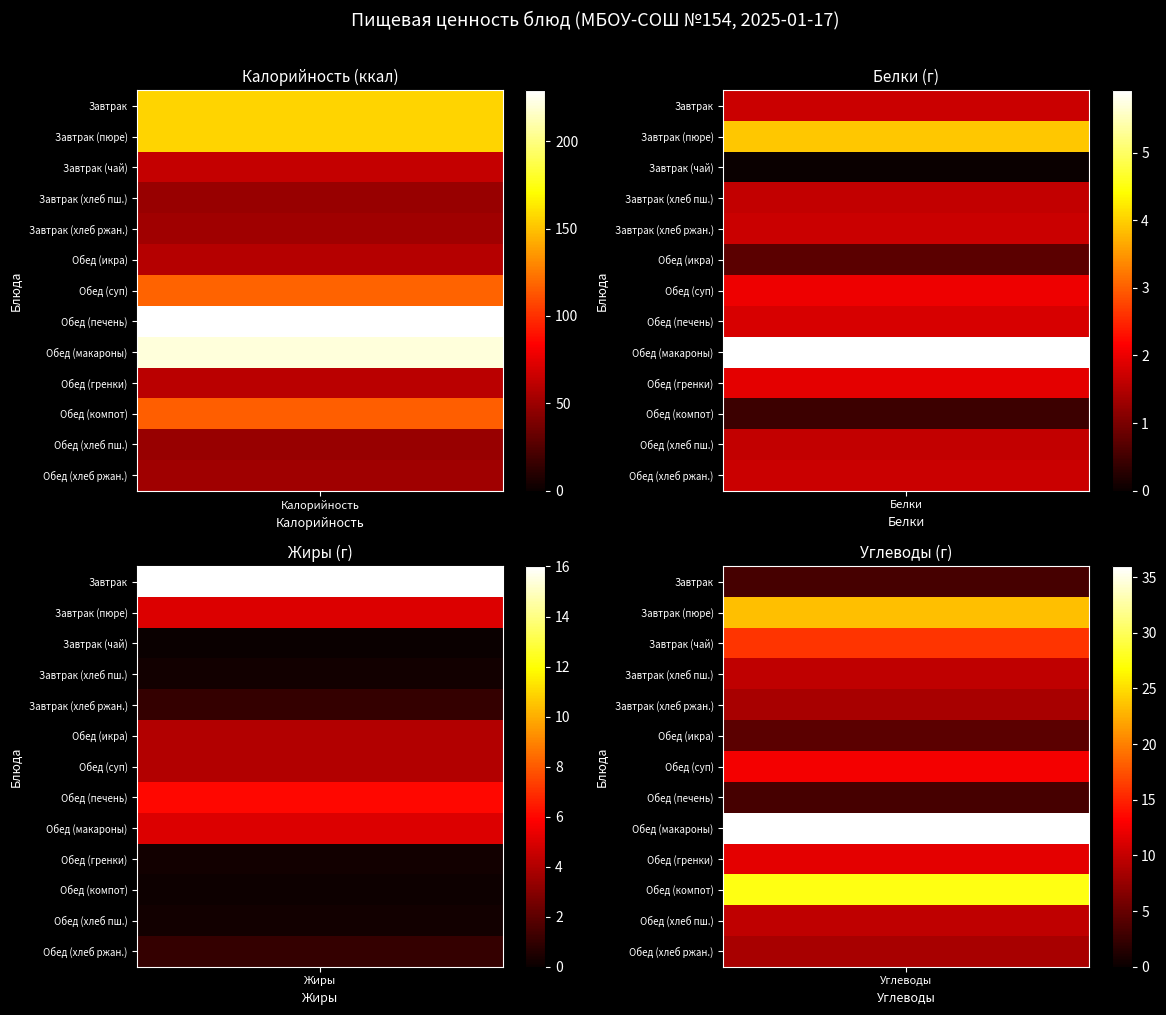

Rank the series at Белки from highest to lowest value.

Обед (макароны), Завтрак (пюре), Обед (суп), Обед (гренки), Обед (печень), Завтрак, Завтрак (хлеб ржан.), Обед (хлеб ржан.), Завтрак (хлеб пш.), Обед (хлеб пш.), Обед (икра), Обед (компот), Завтрак (чай)